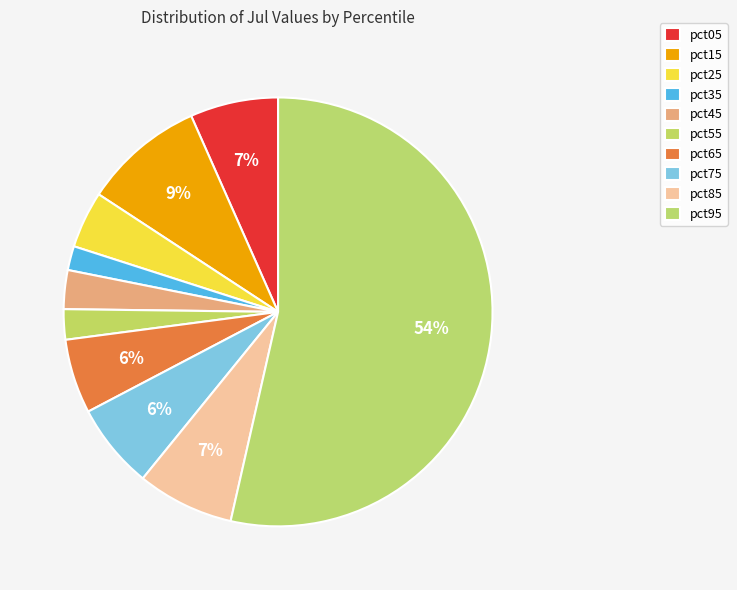

The pct45 slice represents 14% of the pie. True or false?

False